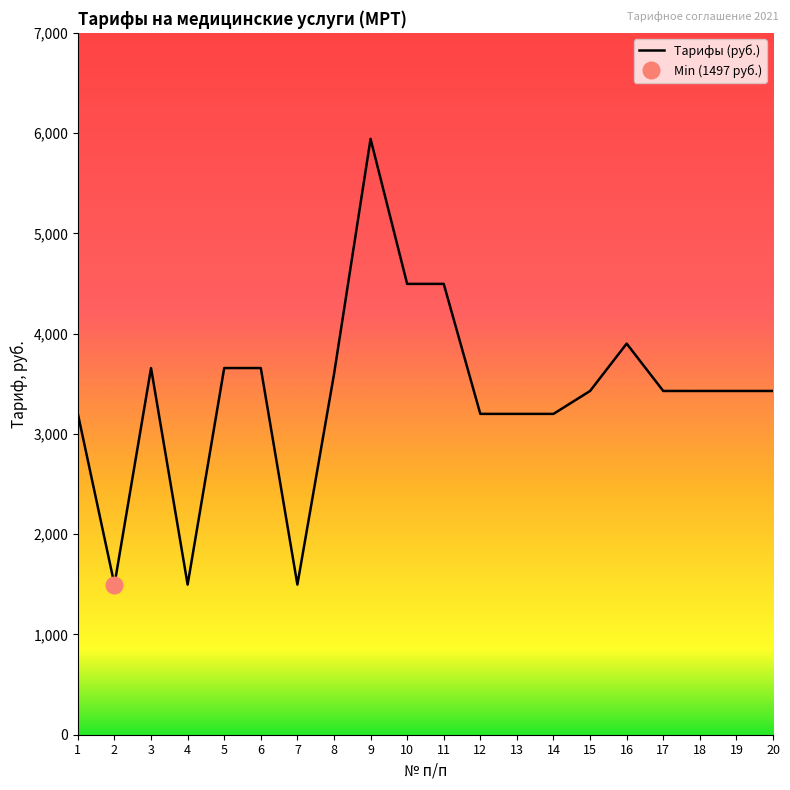

How many interior local peaks (higher than both neighbors) does the data have?

3